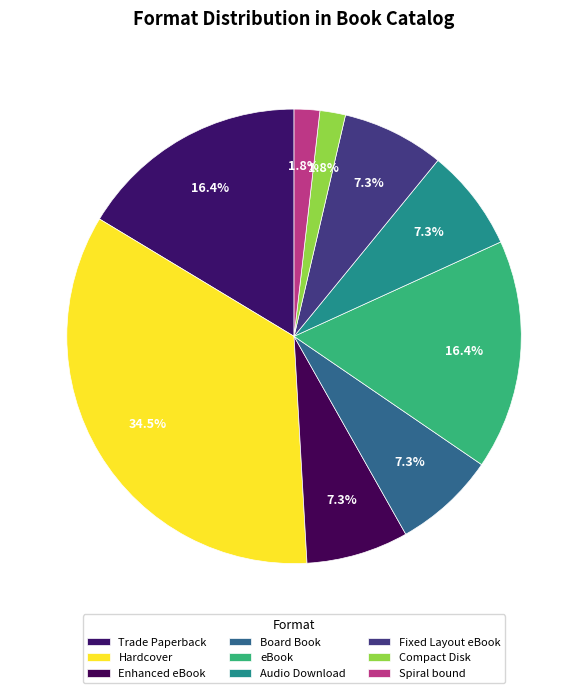

To the nearest percent, what is the average slice percentage?

11%